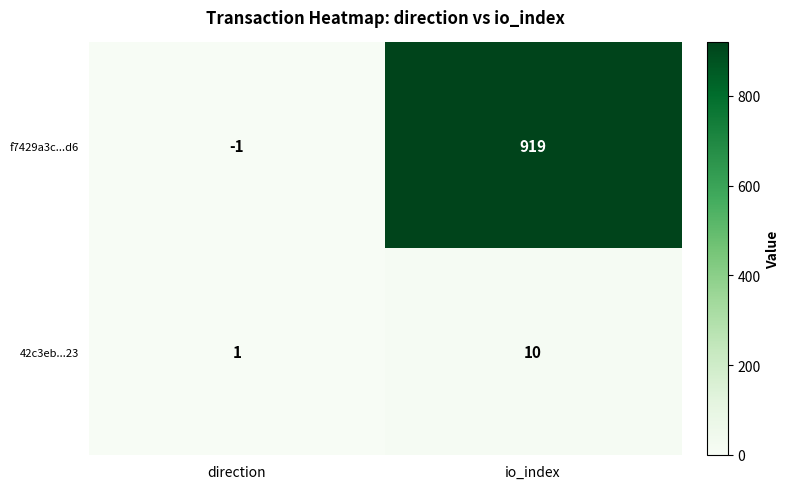

Count the number of categories in the chart.

2